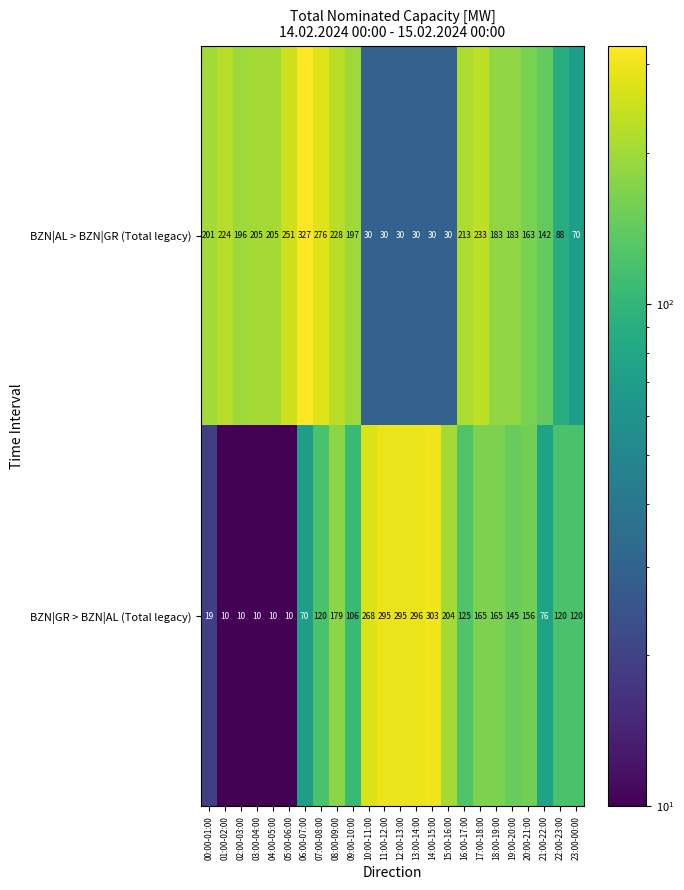

What is the sum of the BZN|AL > BZN|GR (Total legacy) values at 18:00-19:00 and 00:00-01:00?

384